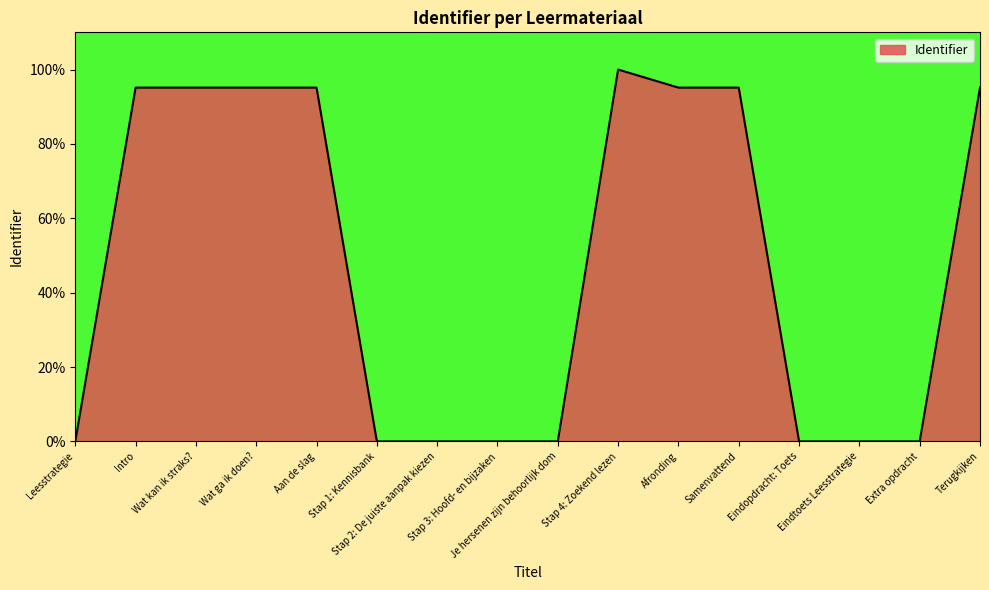

What is the greatest value displayed?

100.0